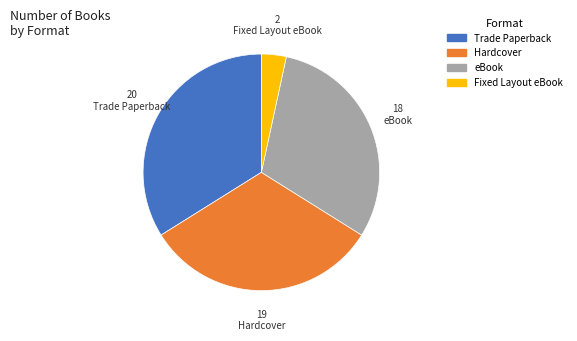

Is there any slice that represents more than half of the pie?

No